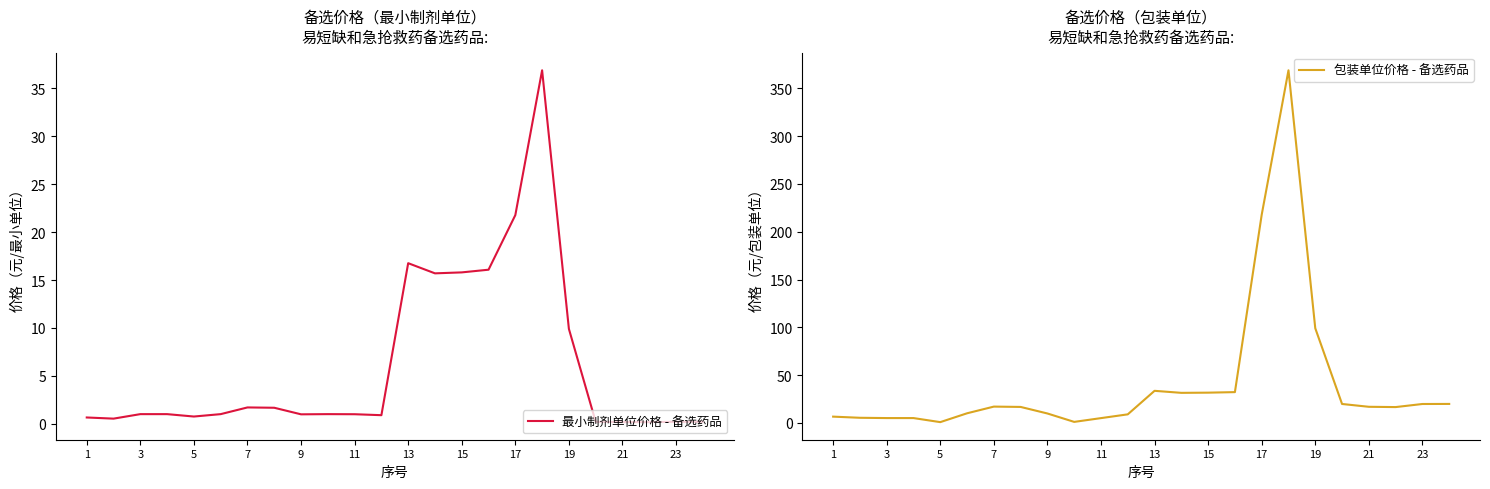

How many data points does each series have?

24